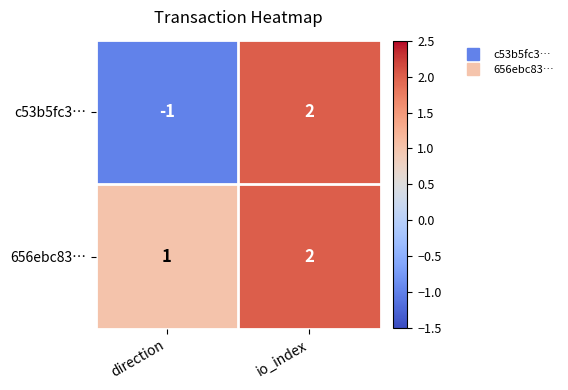

The 656ebc83… series shows 1 at direction. True or false?

True